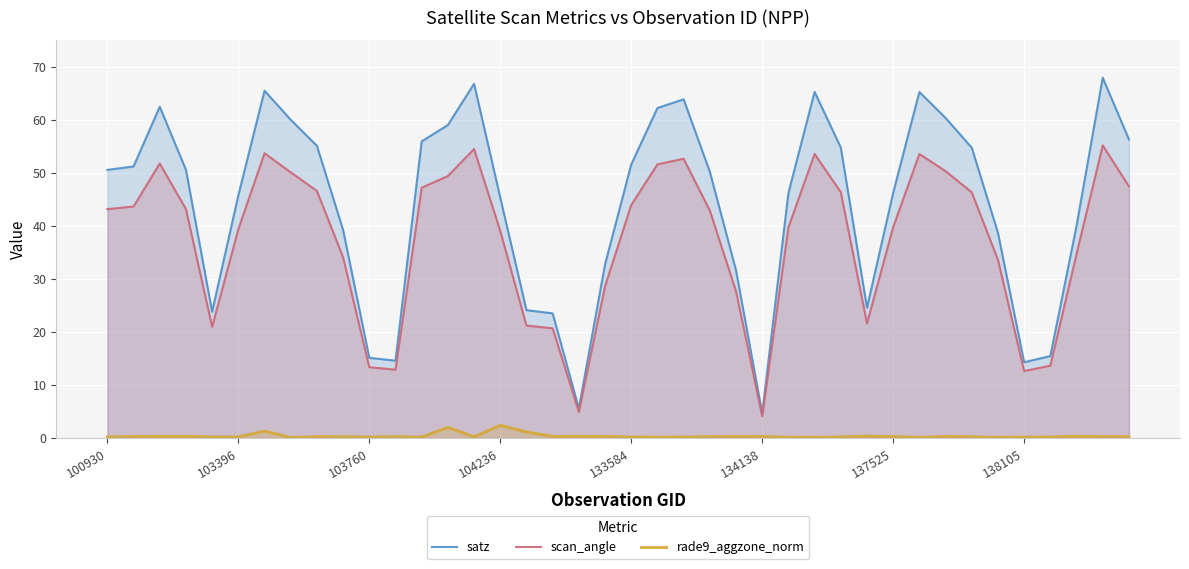

What is the difference between the second highest and second lowest values in the rade9_aggzone_norm series?

1.9